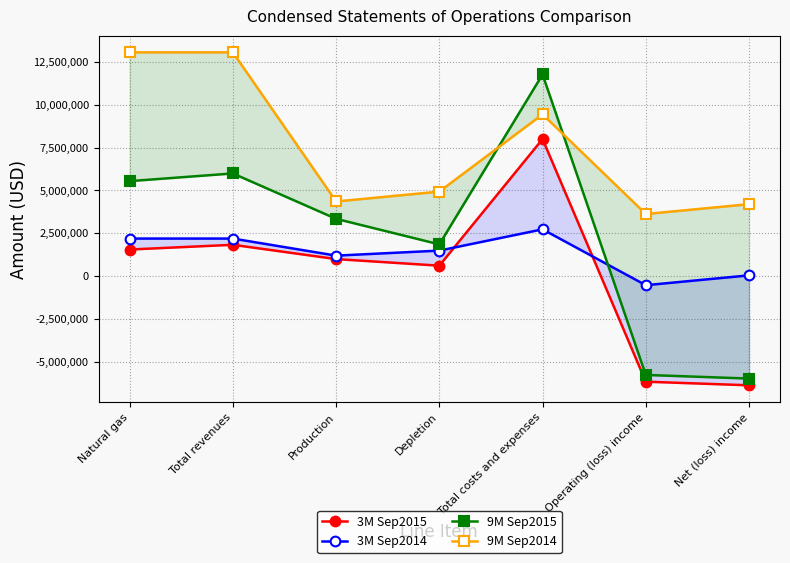

What is the difference between the 3M Sep2014 values at Depletion and Operating (loss) income?

2021300